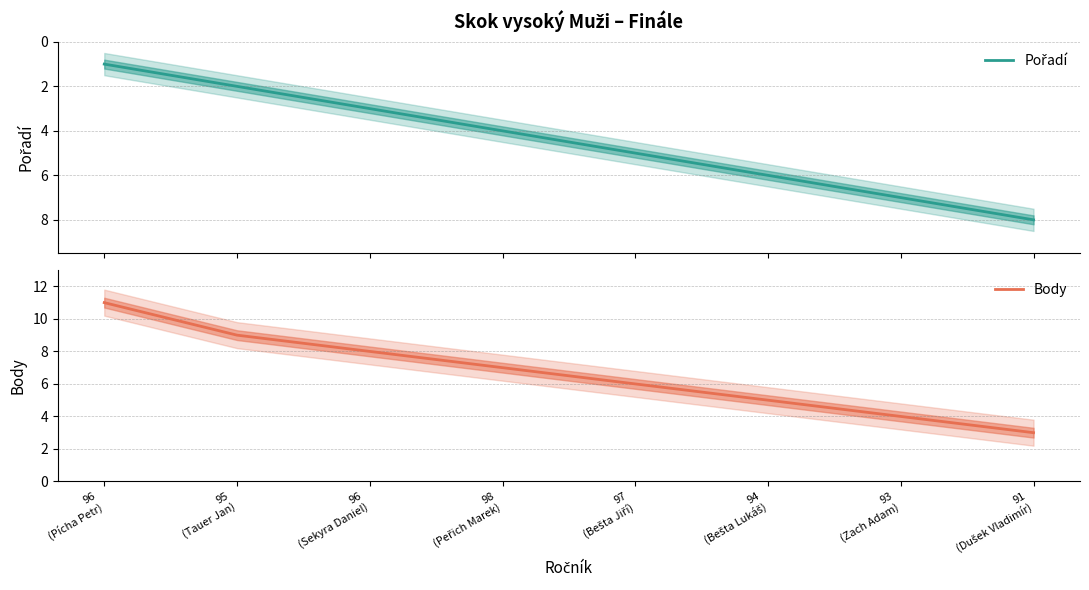

Is this an area chart (filled region under the line)?

No